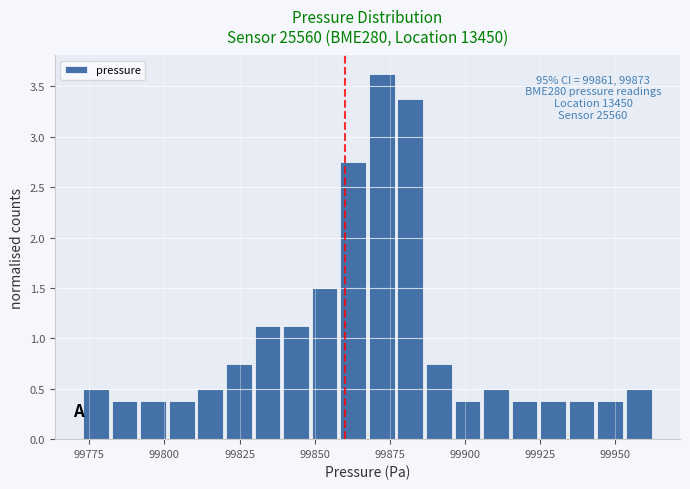

Read against the x-axis, roughly where is the centre of the tallest bar?

99870